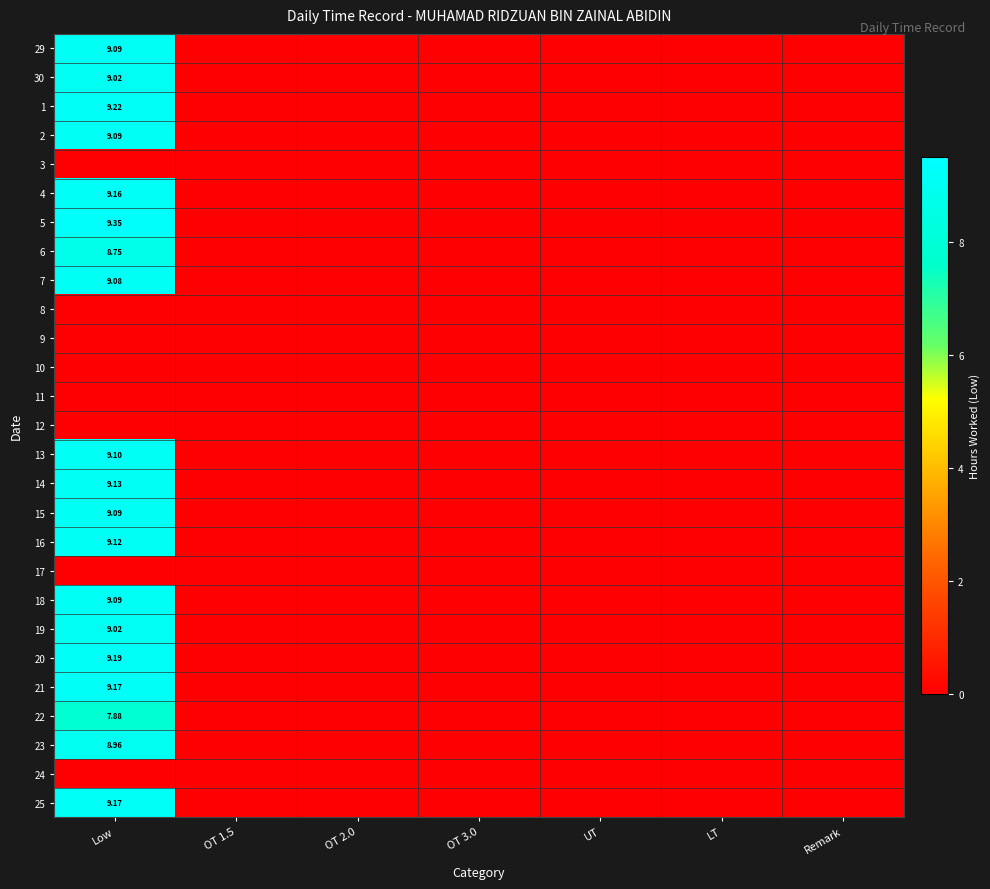

At UT, list the series in order from largest to smallest.

29, 30, 1, 2, 3, 4, 5, 6, 7, 8, 9, 10, 11, 12, 13, 14, 15, 16, 17, 18, 19, 20, 21, 22, 23, 24, 25